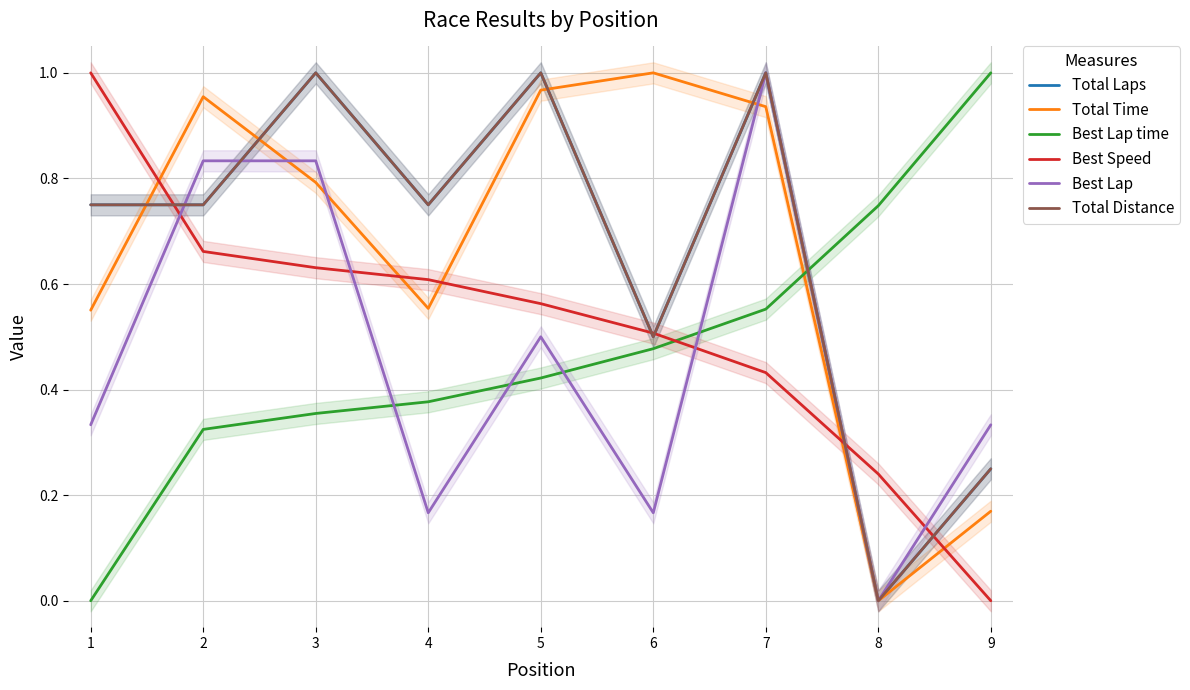

Rank the series by their maximum value, from highest to lowest.

Total Laps, Total Time, Best Lap time, Best Speed, Best Lap, Total Distance